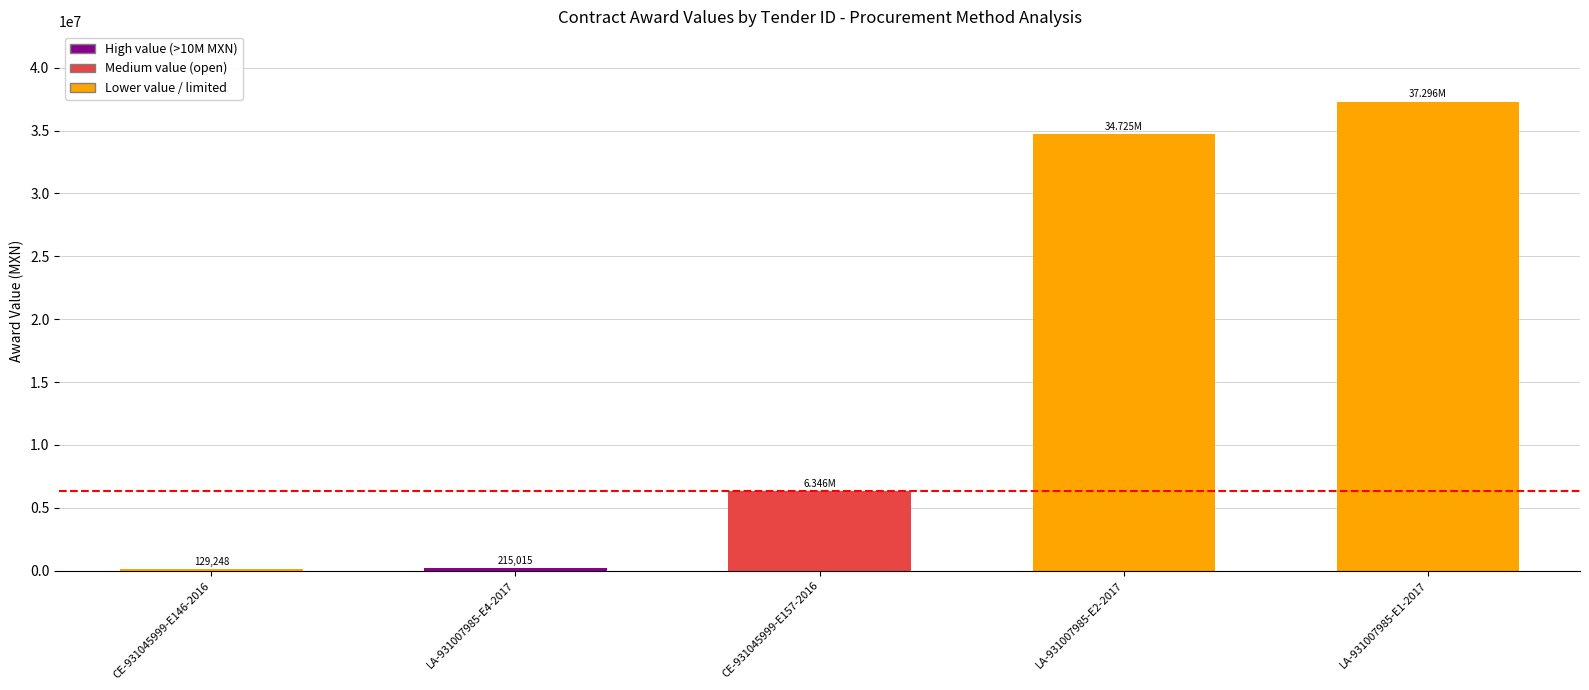

True or false: the data shows 7309977.7 at LA-931007985-E2-2017.

False